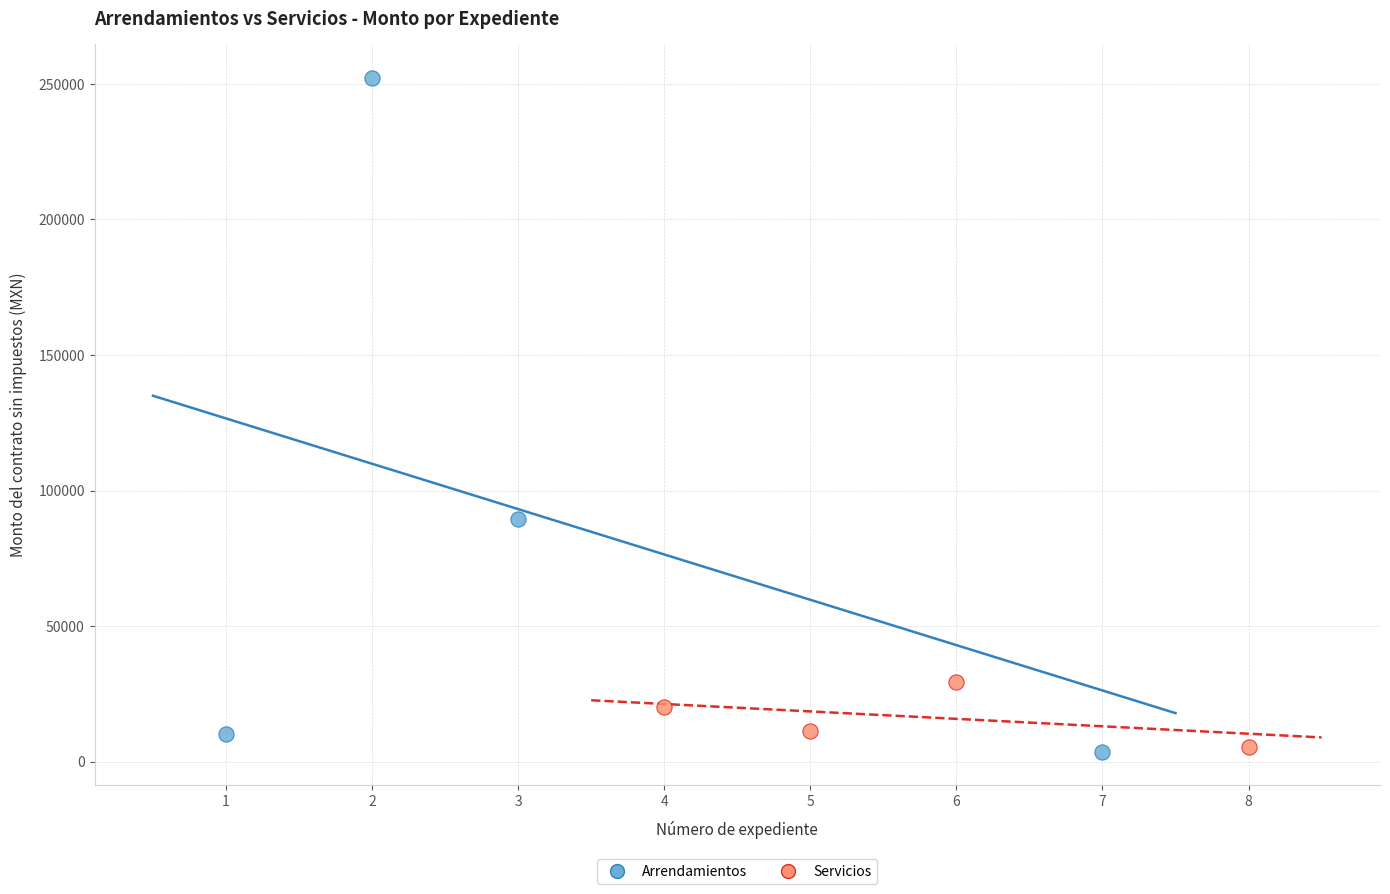

Which series contains the highest Y value?

Arrendamientos